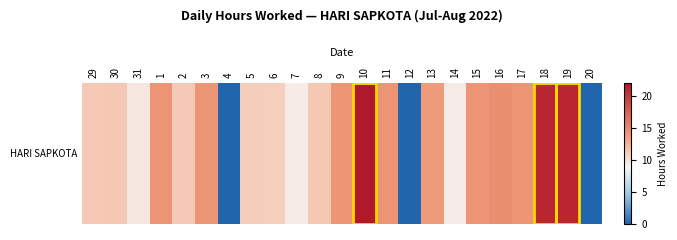

The chart shows a value of 0.0 at 20. True or false?

True